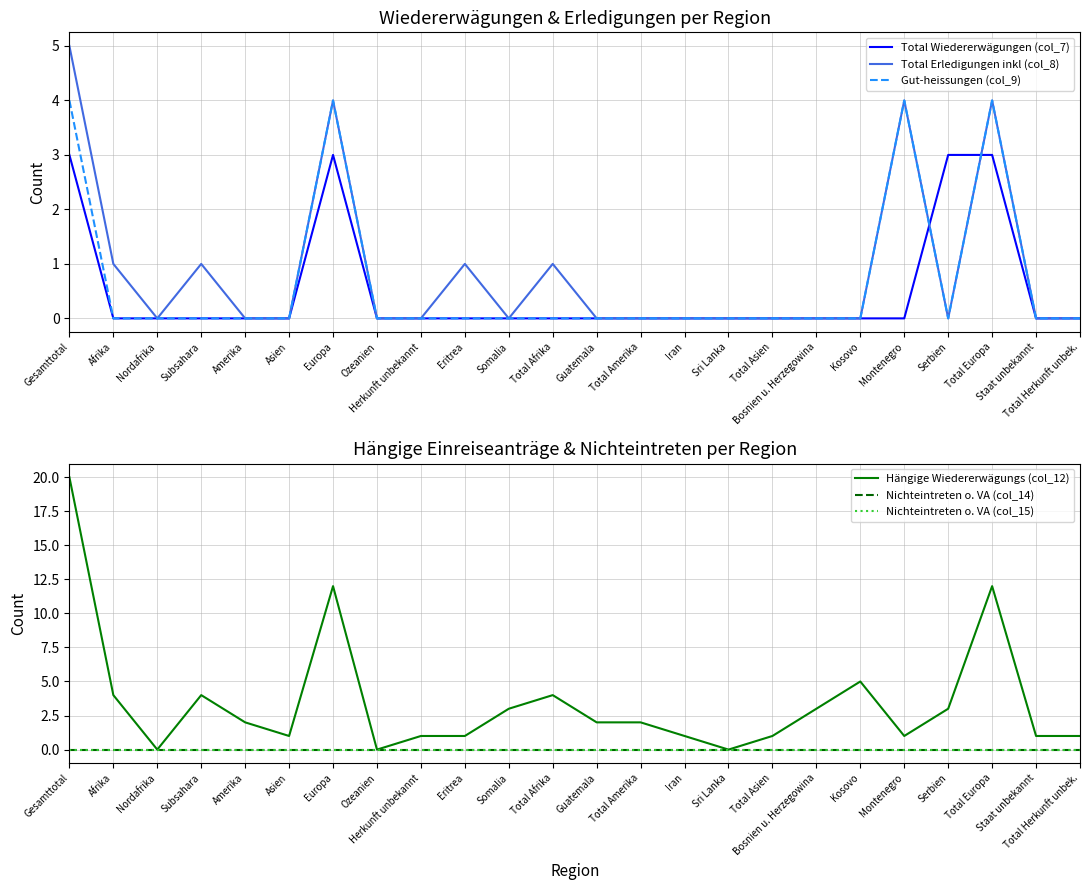

Which series has the largest total across all categories?

Hängige Wiedererwägungs (col_12)